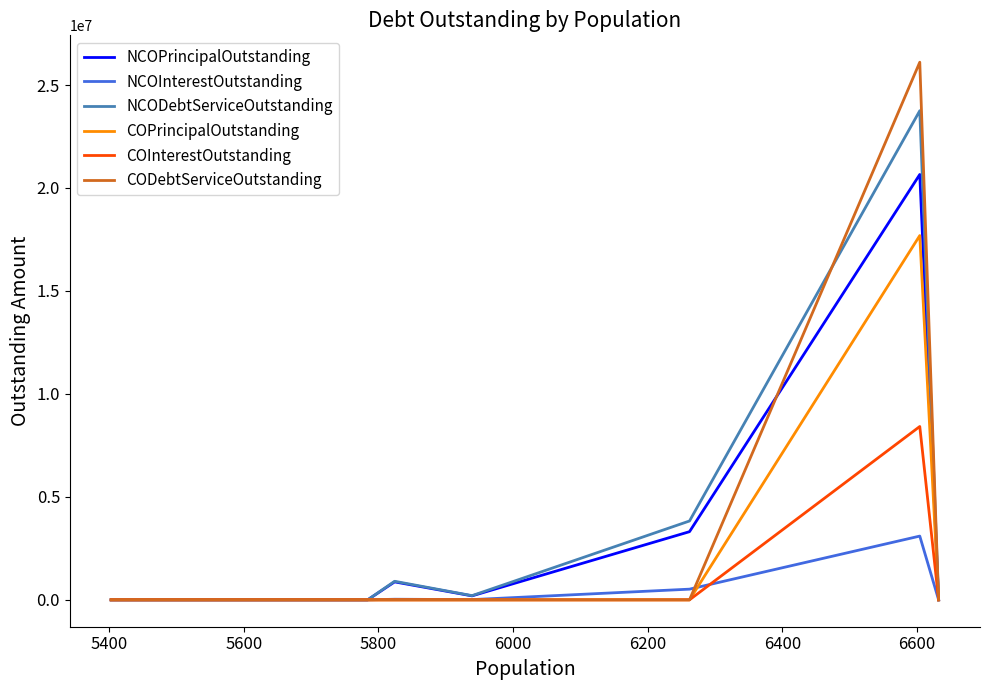

What is the maximum value shown in the chart?

26106681.7